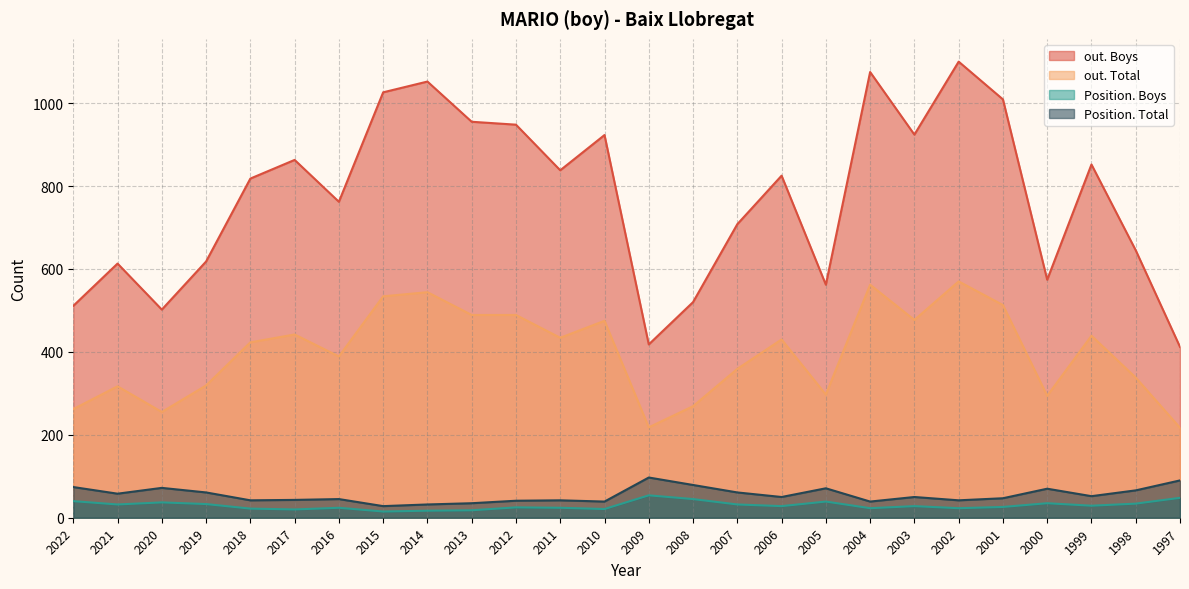

How many categories are shown in the chart?

26